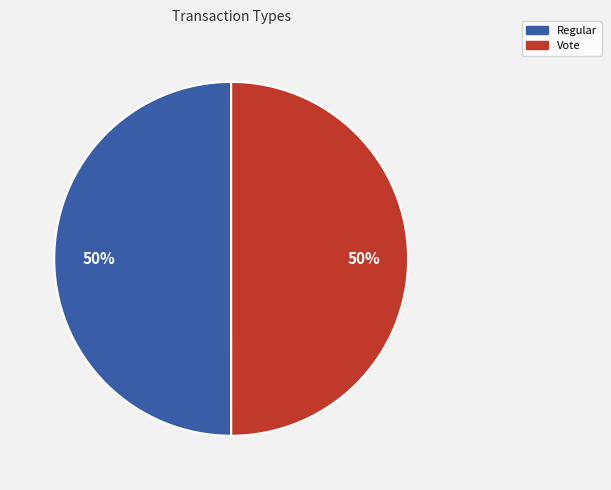

True or false: Vote accounts for 50% of the total.

True